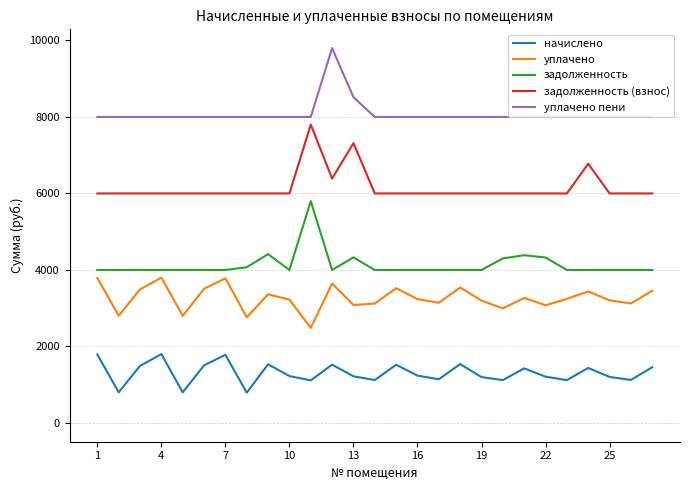

Is it true that уплачено equals 2237.7 at 25?

False